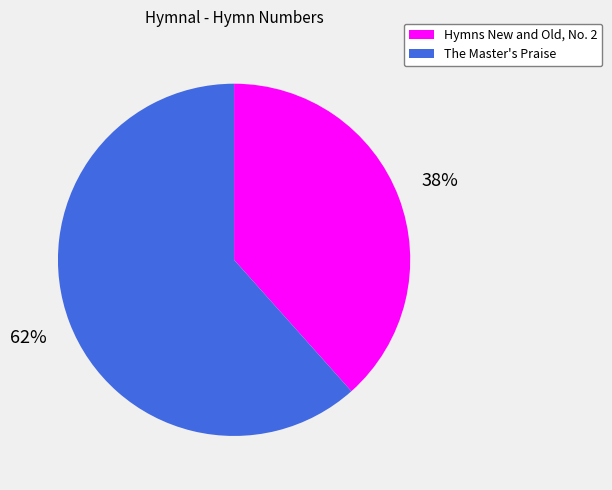

Which category has the smallest portion of the pie?

Hymns New and Old, No. 2